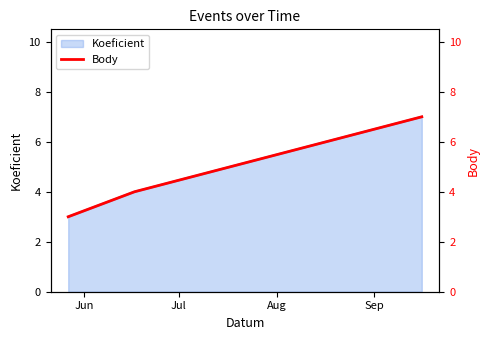

Reading left to right, extract all data points from this chart.

3	4	7